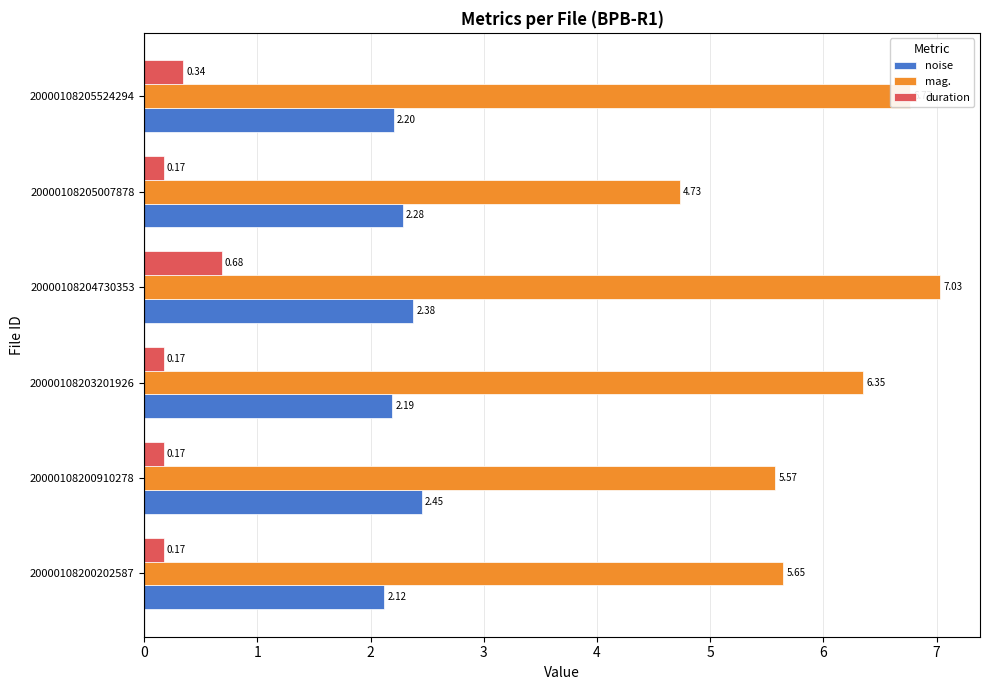

List the labels in order of noise value, smallest first.

20000108200202587, 20000108203201926, 20000108205524294, 20000108205007878, 20000108204730353, 20000108200910278